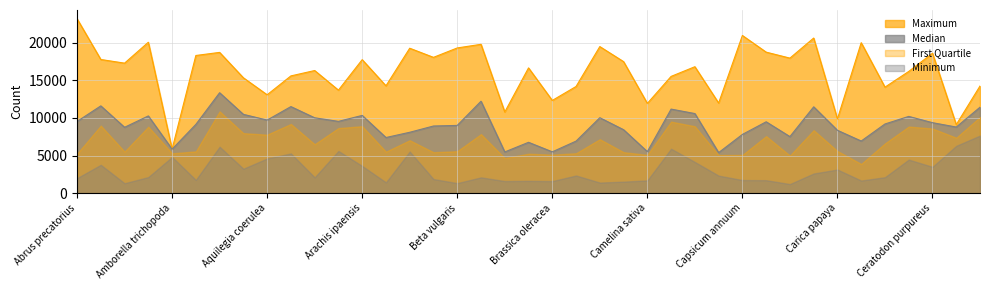

Rank the series by their average value, from highest to lowest.

Maximum, Median, First Quartile, Minimum